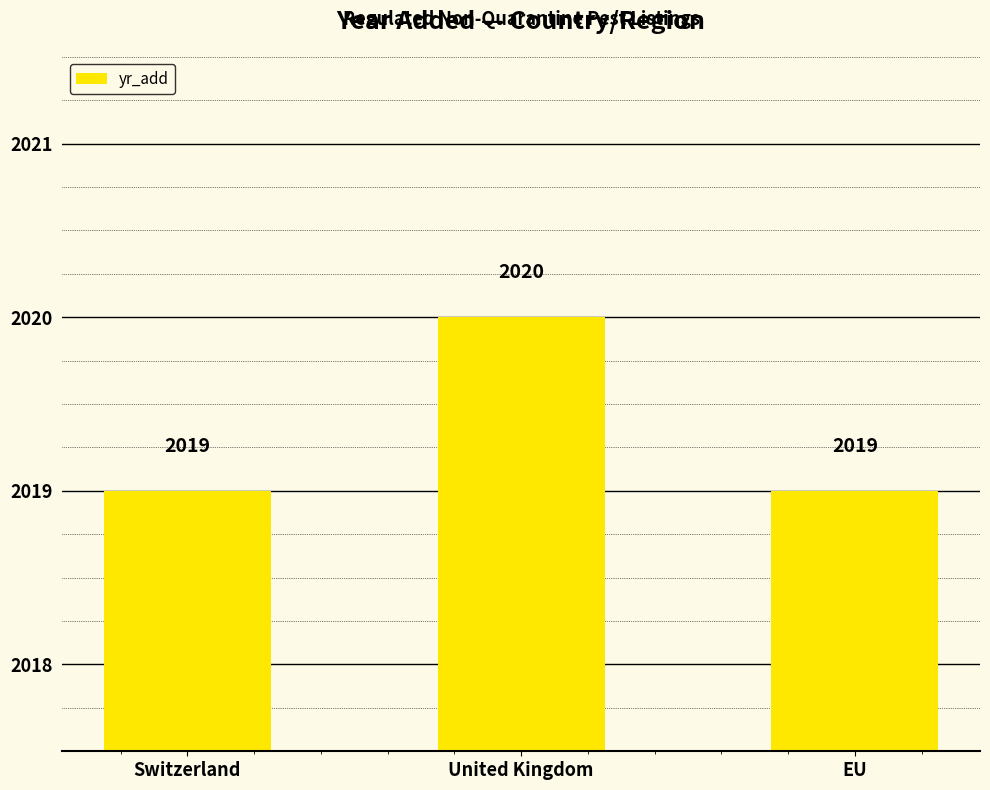

What is the value of the 2nd bar from the left?

2020